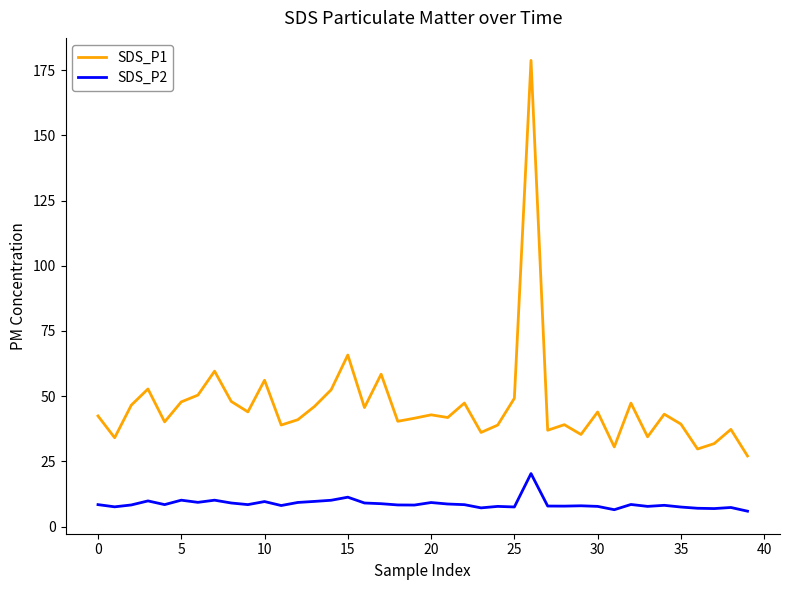

What is the difference between the maximum and minimum values in the SDS_P2 series?

14.4